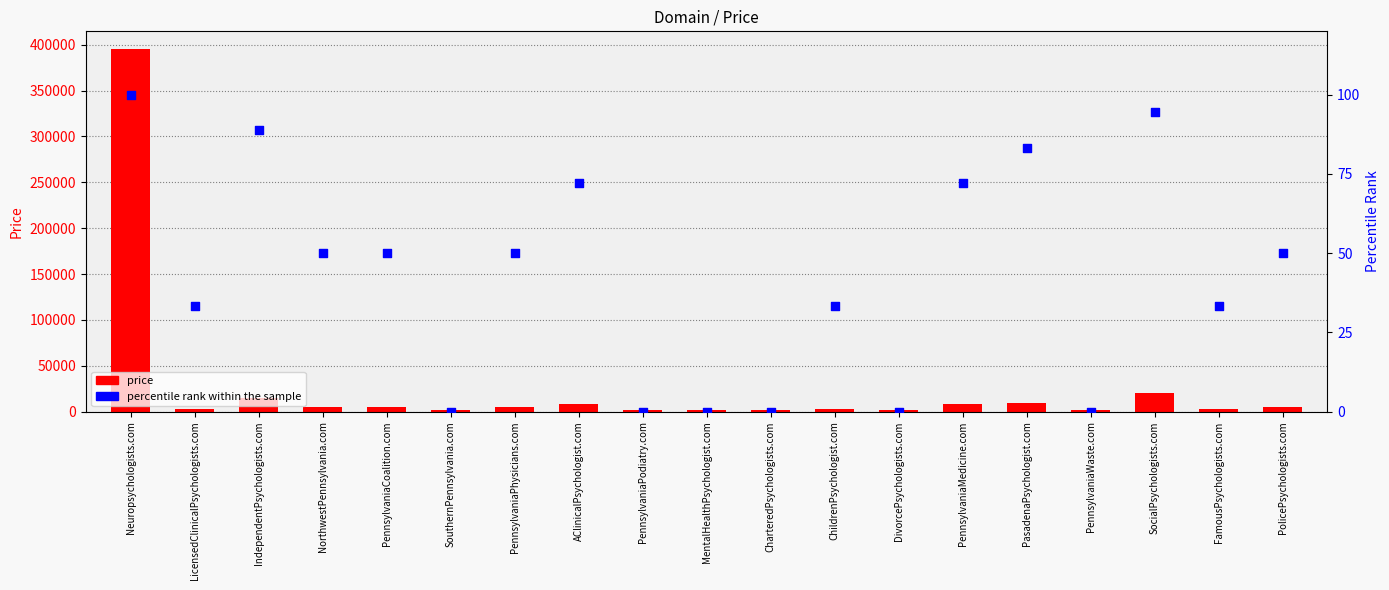

At how many categories does at least one series exceed 271195?

1